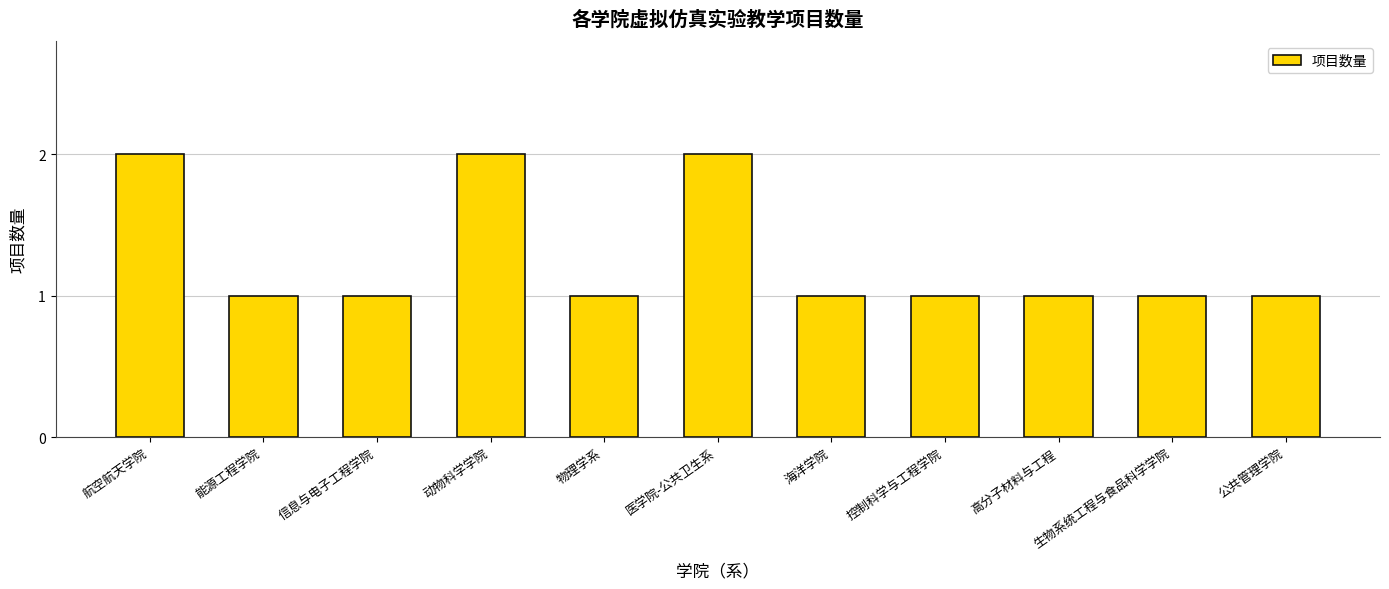

What is the label of the 2nd bar from the left?

能源工程学院